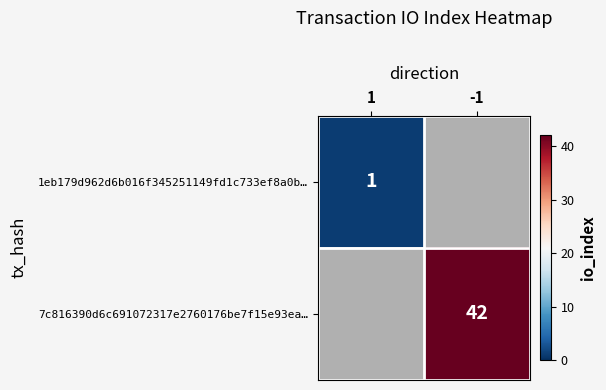

What is the total value across all series at 1?

1